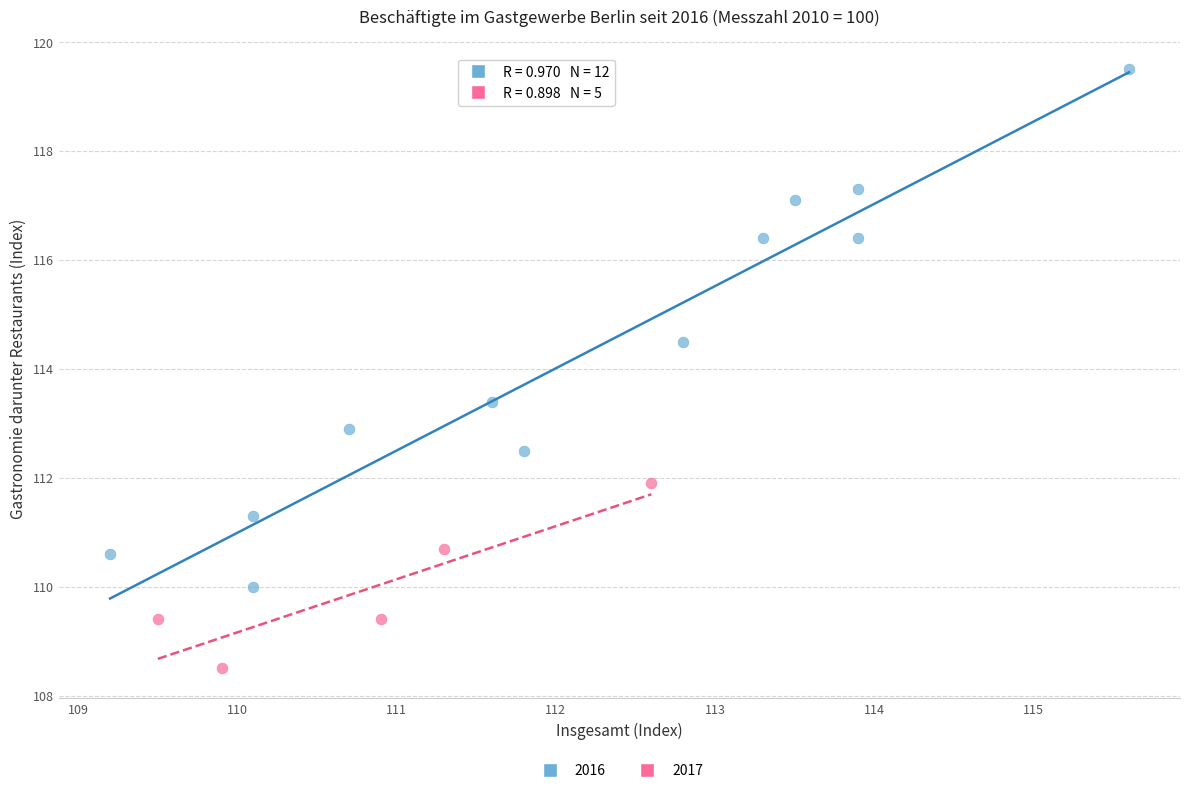

Which series reaches the maximum Y coordinate?

2016